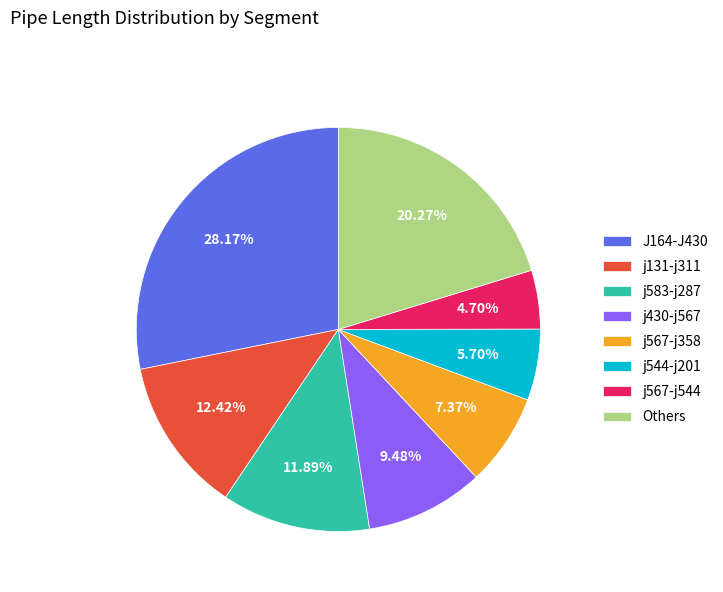

Which category has the smallest portion of the pie?

j567-j544